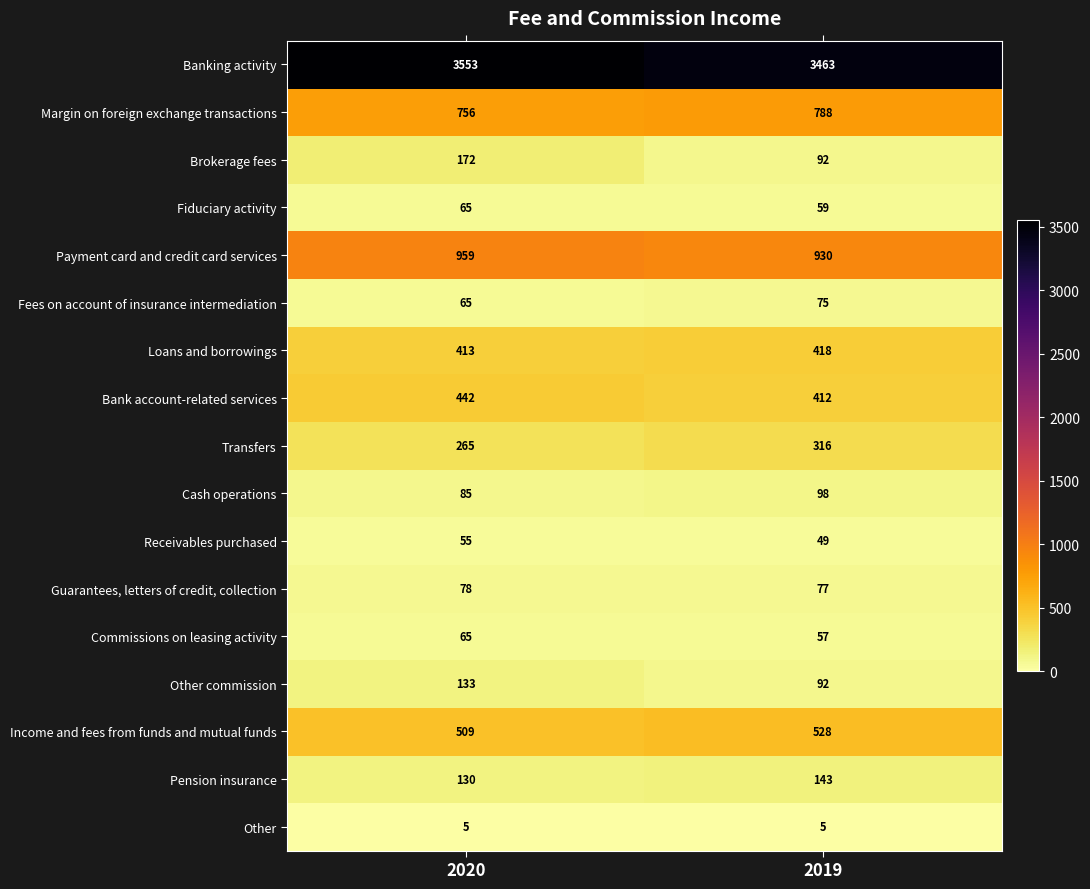

What is the difference between the Commissions on leasing activity values at 2019 and 2020?

8